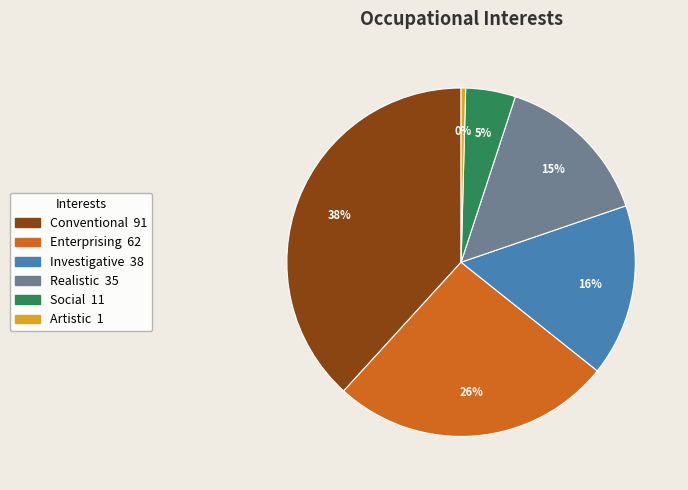

To the nearest percent, what portion does Enterprising represent?

26%